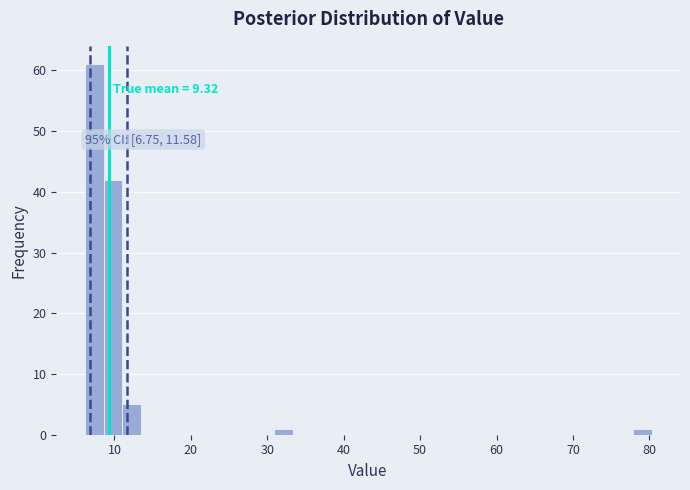

Read against the x-axis, roughly where is the centre of the tallest bar?

7